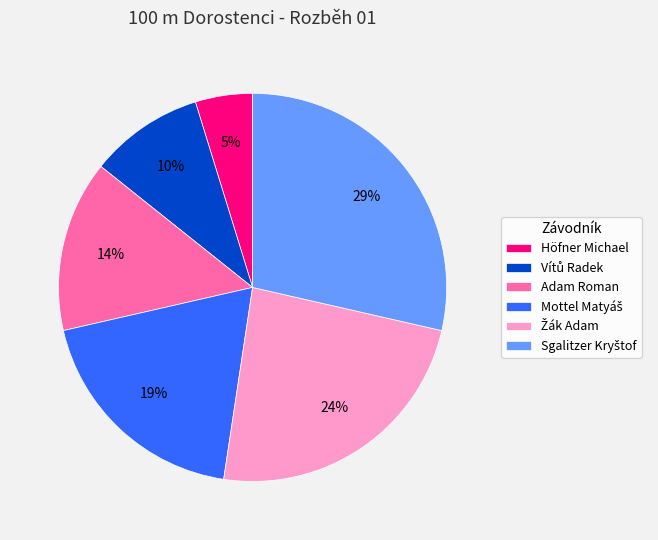

To the nearest percent, what is the average slice percentage?

17%